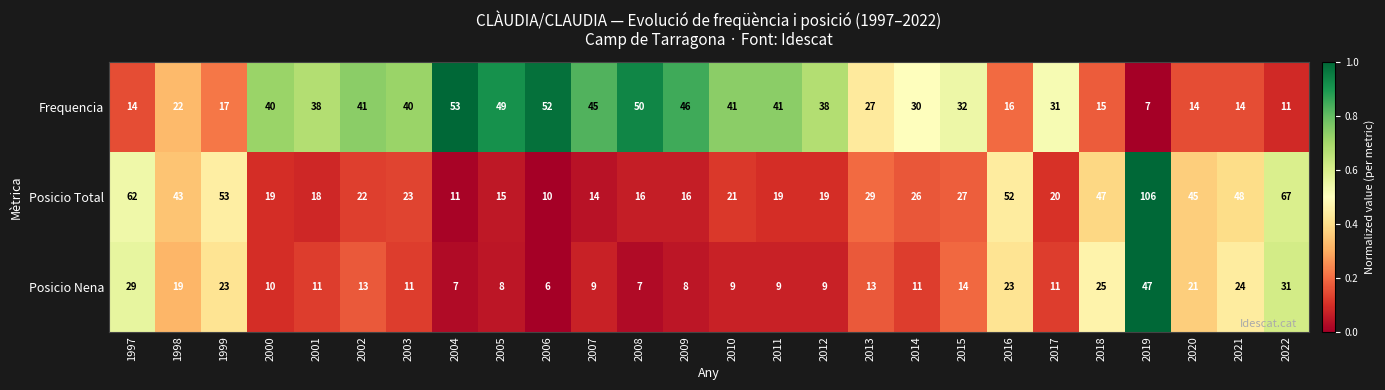

Which series has the widest spread of values?

Posicio Total